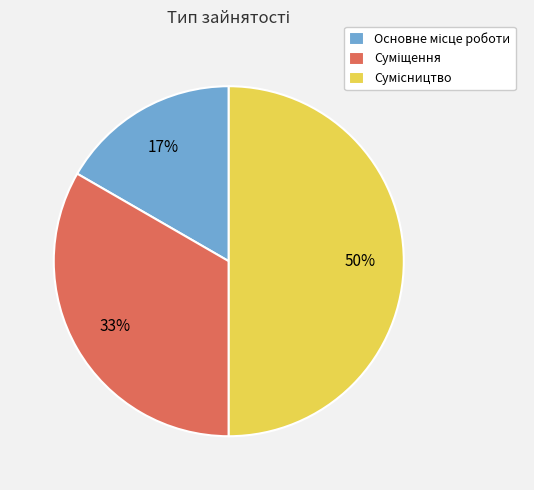

To the nearest percent, what is the average slice percentage?

33%